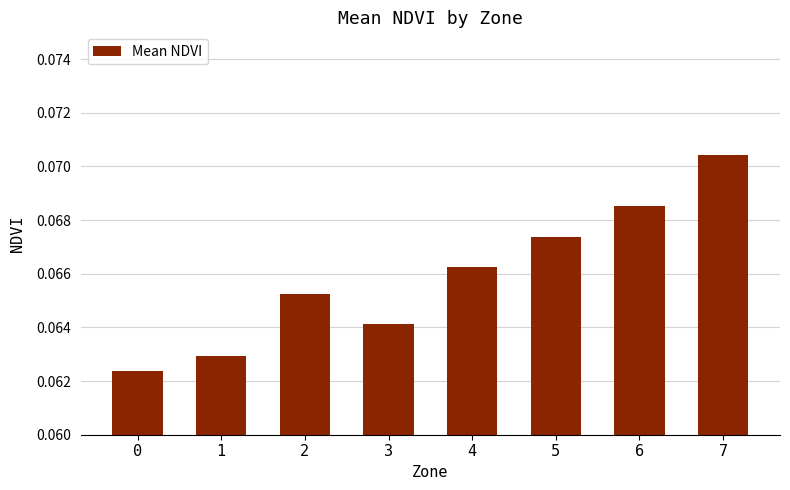

What is the sum of all values?

0.5